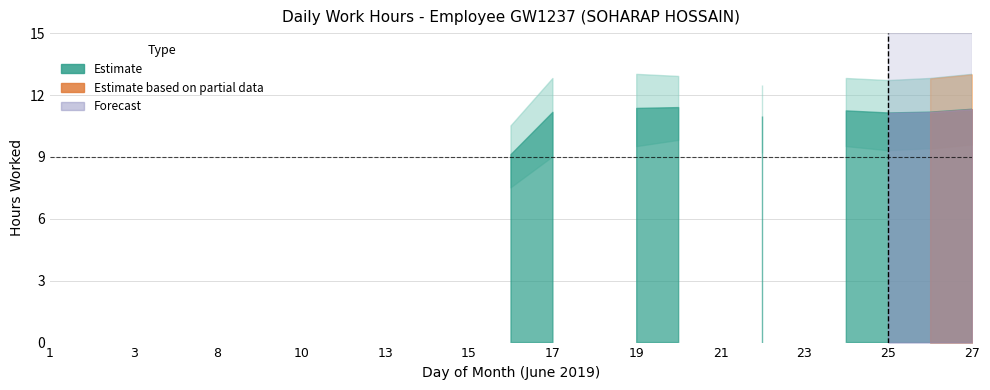

At how many categories does at least one series exceed 3?

9